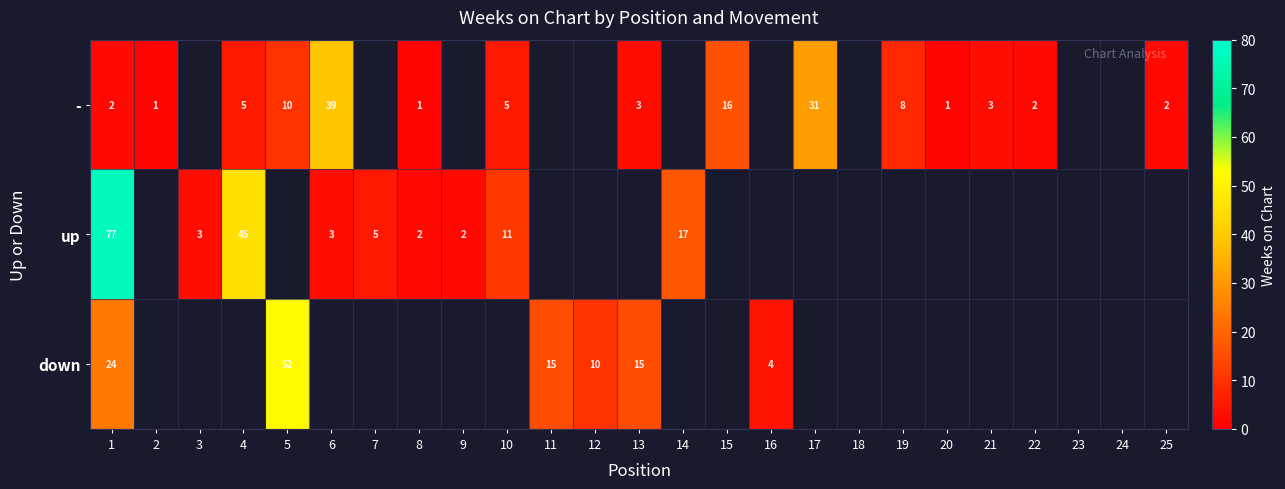

Is the value of up at 1 greater than the value of - at 22?

Yes